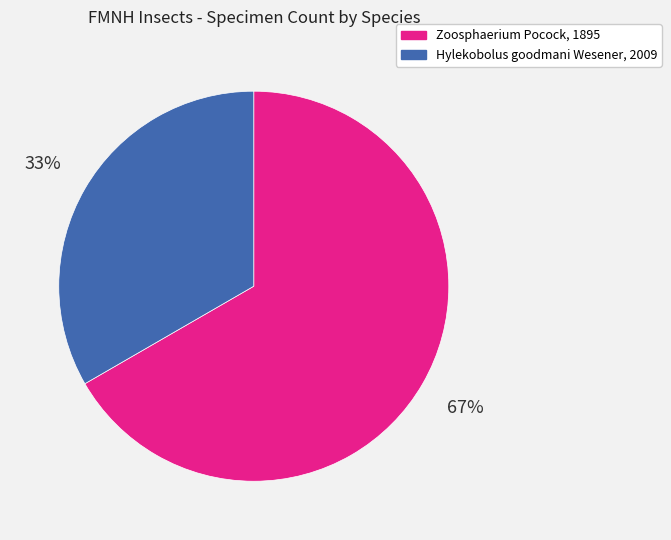

Which slice is the largest?

Zoosphaerium Pocock, 1895